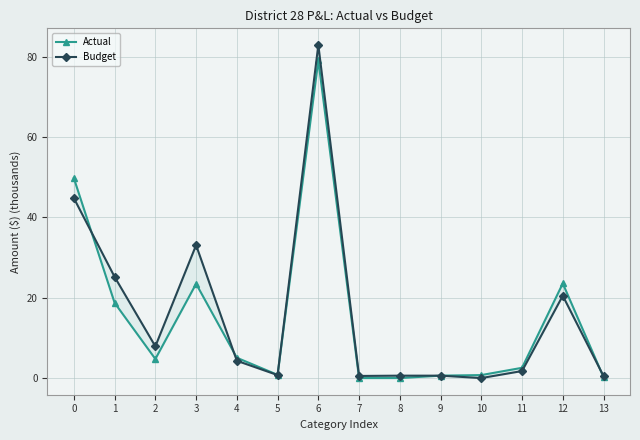

True or false: Budget has a value of 33.1 at 3.

True